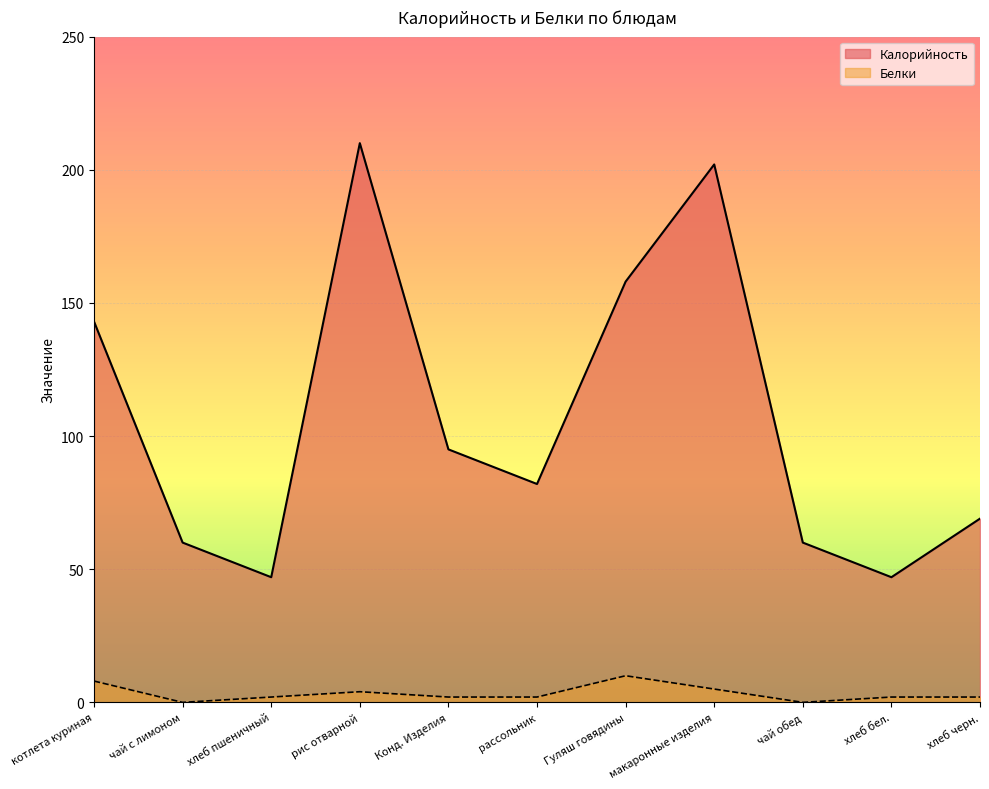

At how many categories does at least one series exceed 69?

6